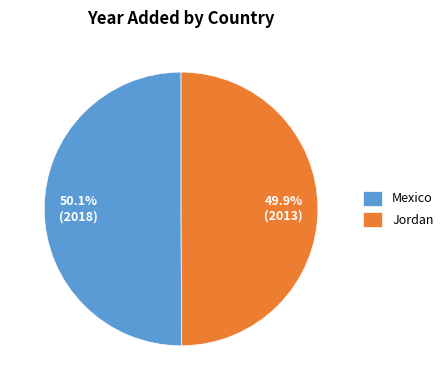

Count the number of slices in the pie.

2